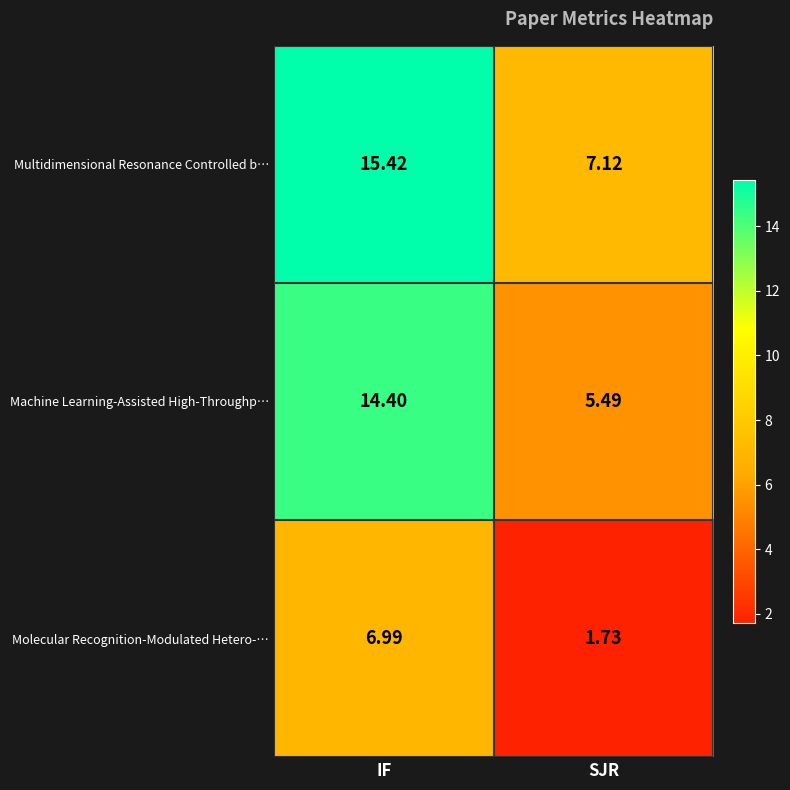

List the series in order of their overall mean, highest first.

Multidimensional Resonance Controlled b…, Machine Learning-Assisted High-Throughp…, Molecular Recognition-Modulated Hetero-…